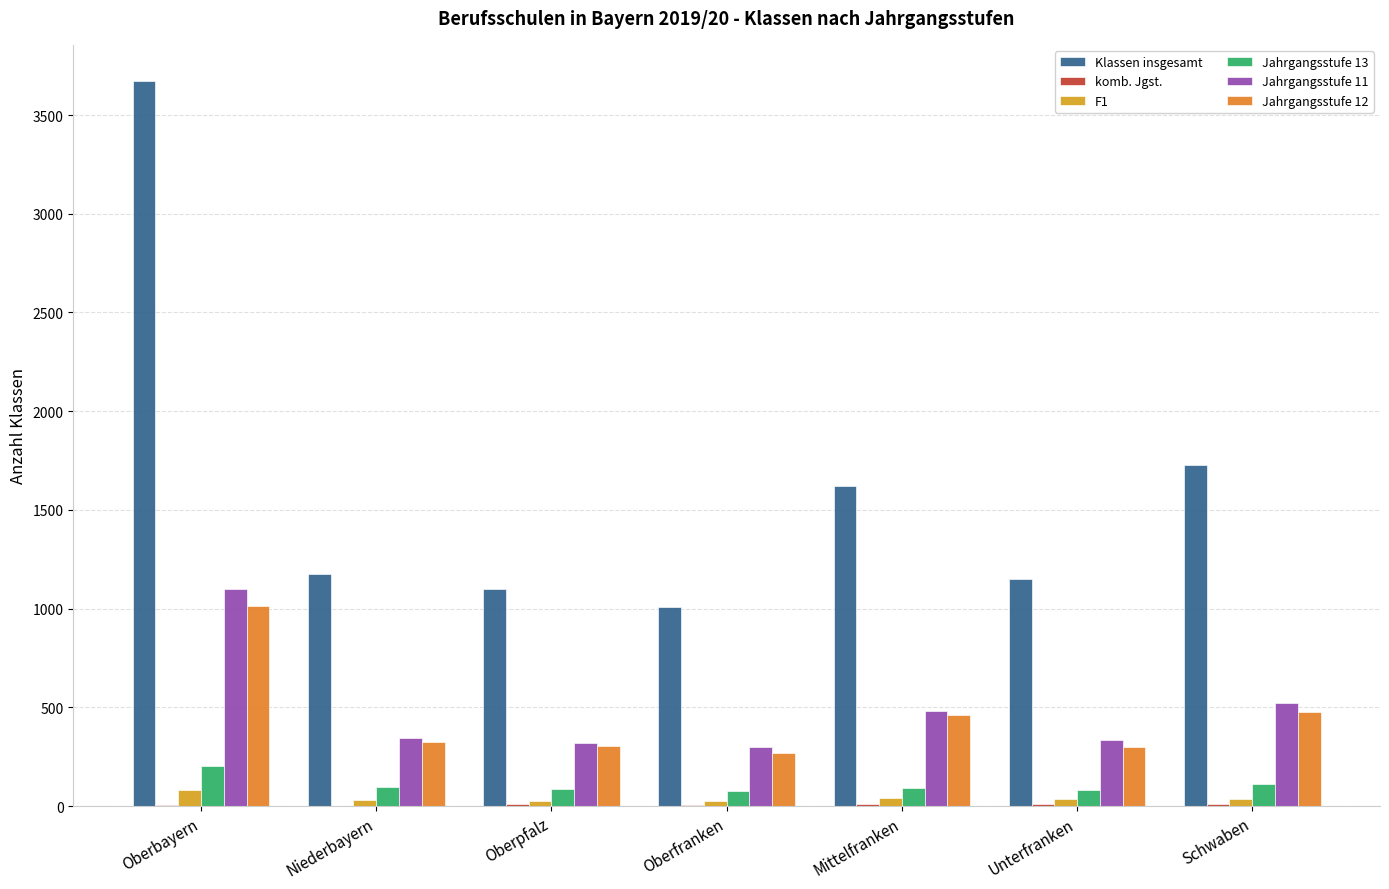

What is the sum of all Klassen insgesamt values?

11450